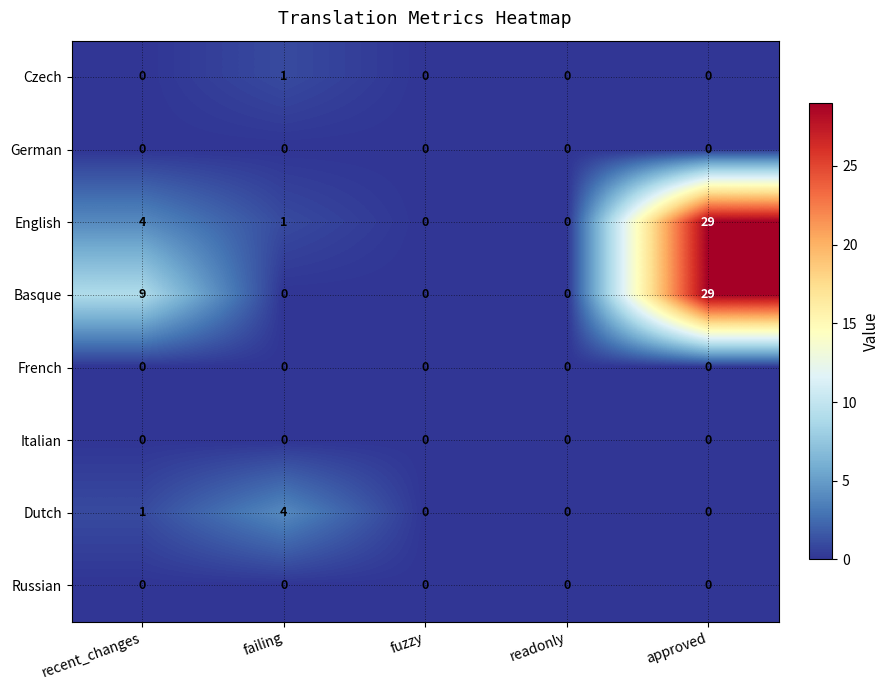

Count the number of categories in the chart.

5